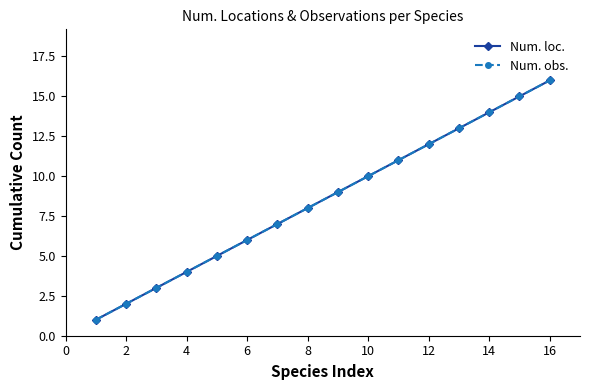

True or false: Num. obs. and Num. loc. intersect in this chart.

False